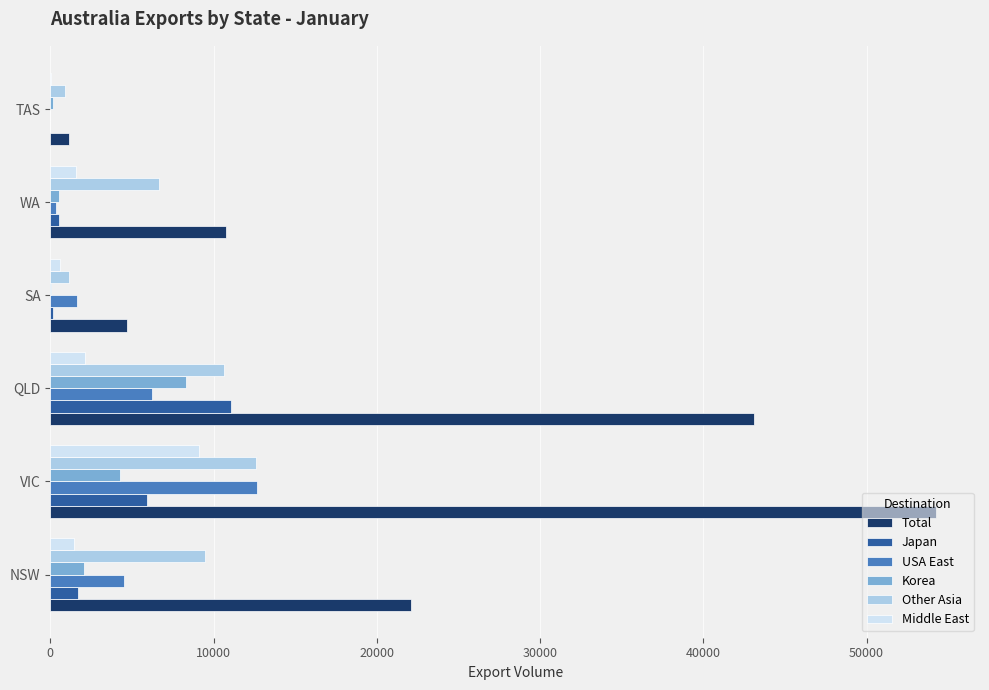

Which series has the widest spread of values?

Total